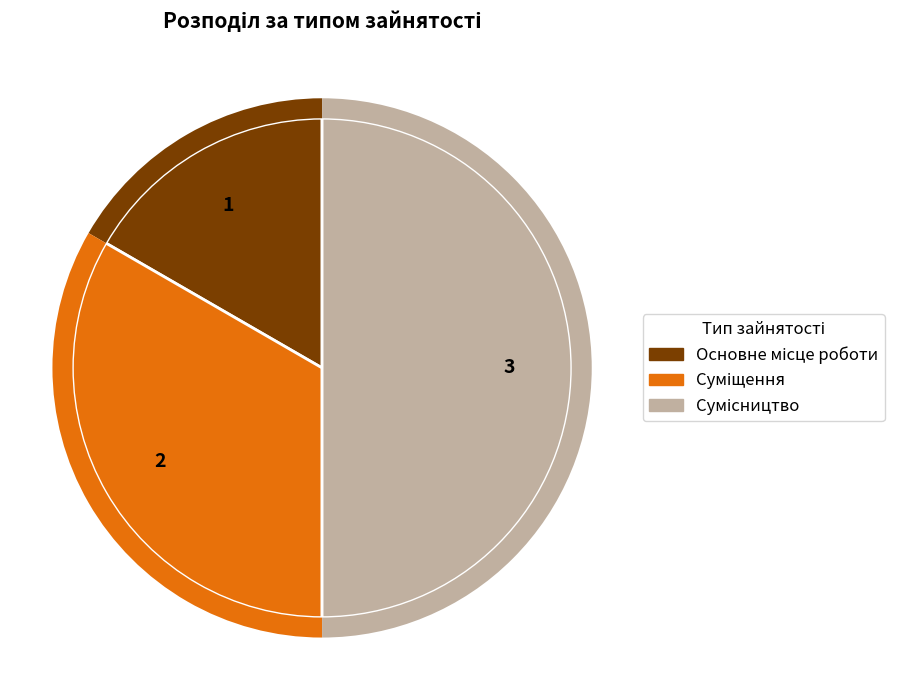

What is the smallest slice in the pie chart?

Основне місце роботи